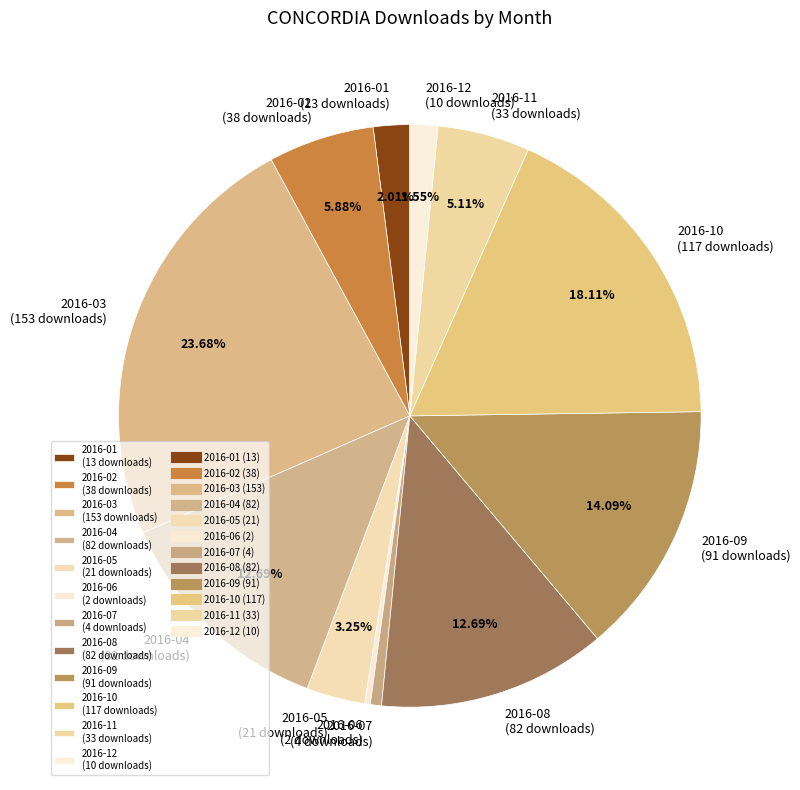

What is the ratio of the value at 2016-01 (13 downloads) to the value at 2016-07 (4 downloads)?

3.2